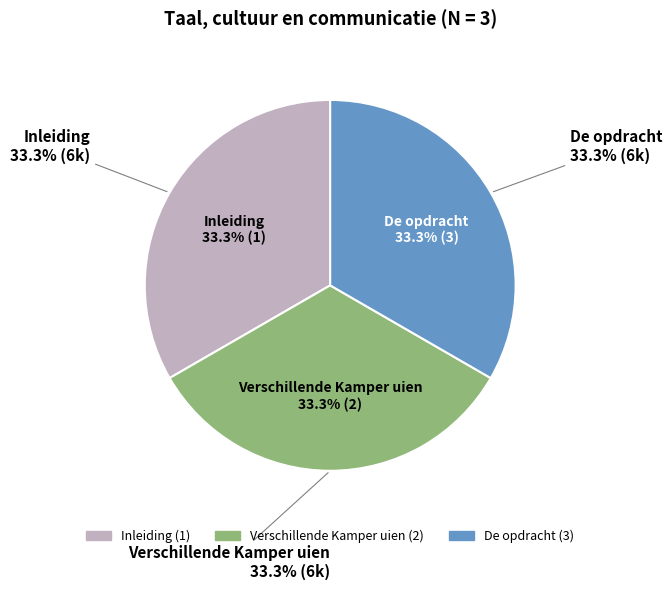

What is the smallest slice in the pie chart?

Inleiding